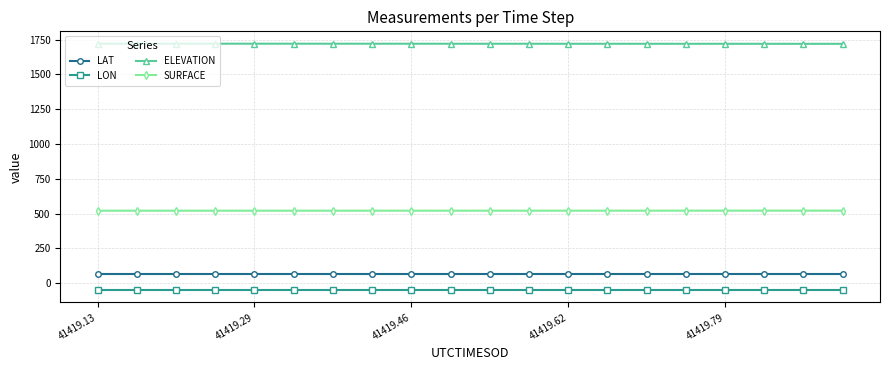

What is the average value of the SURFACE series?

521.1